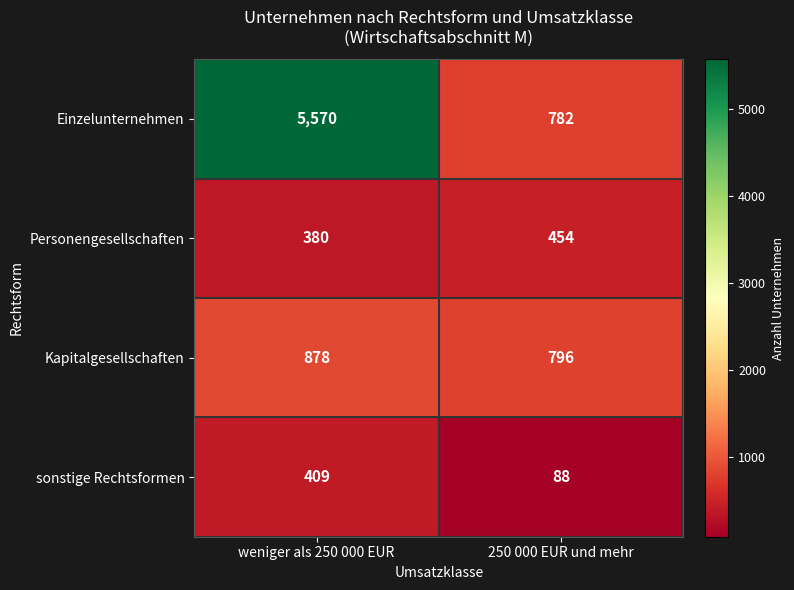

Reading right to left, extract all data points from this chart.

Einzelunternehmen: 782	5570
Personengesellschaften: 454	380
Kapitalgesellschaften: 796	878
sonstige Rechtsformen: 88	409